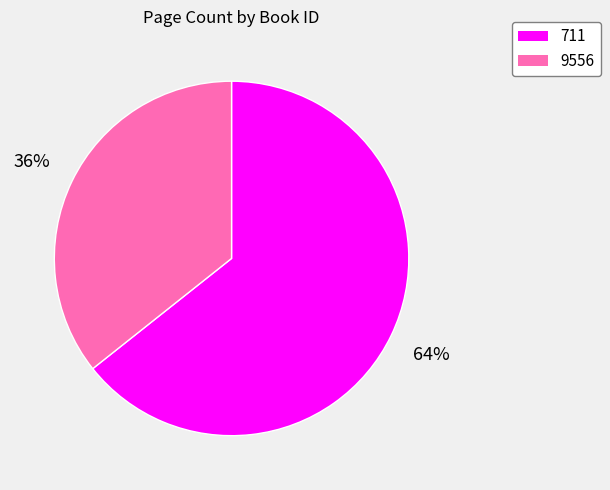

Is it true that 711 is 54% of the pie?

False